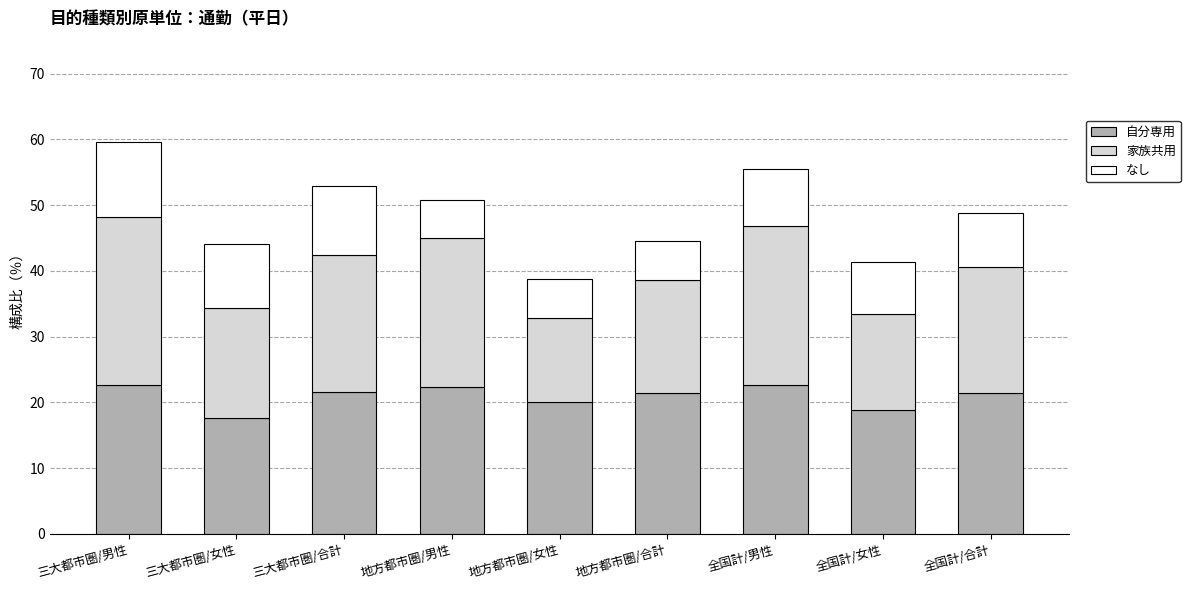

How many bars are there in total?

9